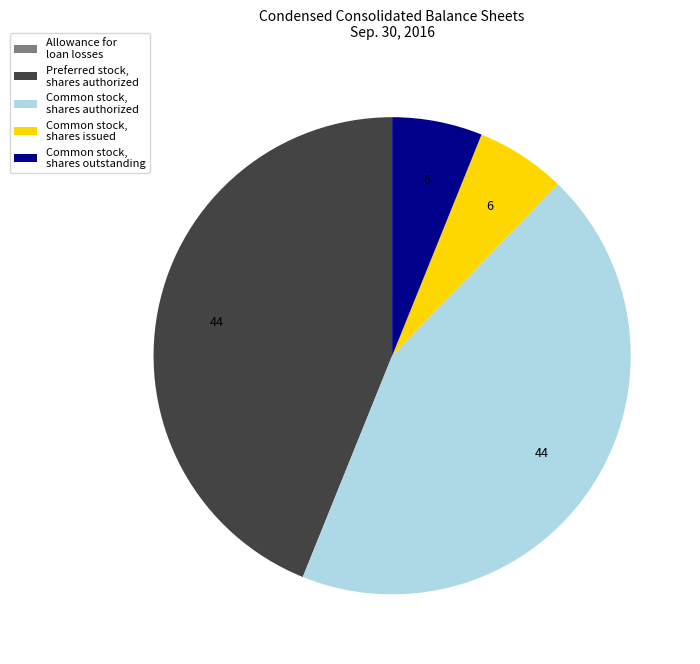

Do Common stock, shares authorized and Preferred stock, shares authorized together represent more than half of the pie?

Yes